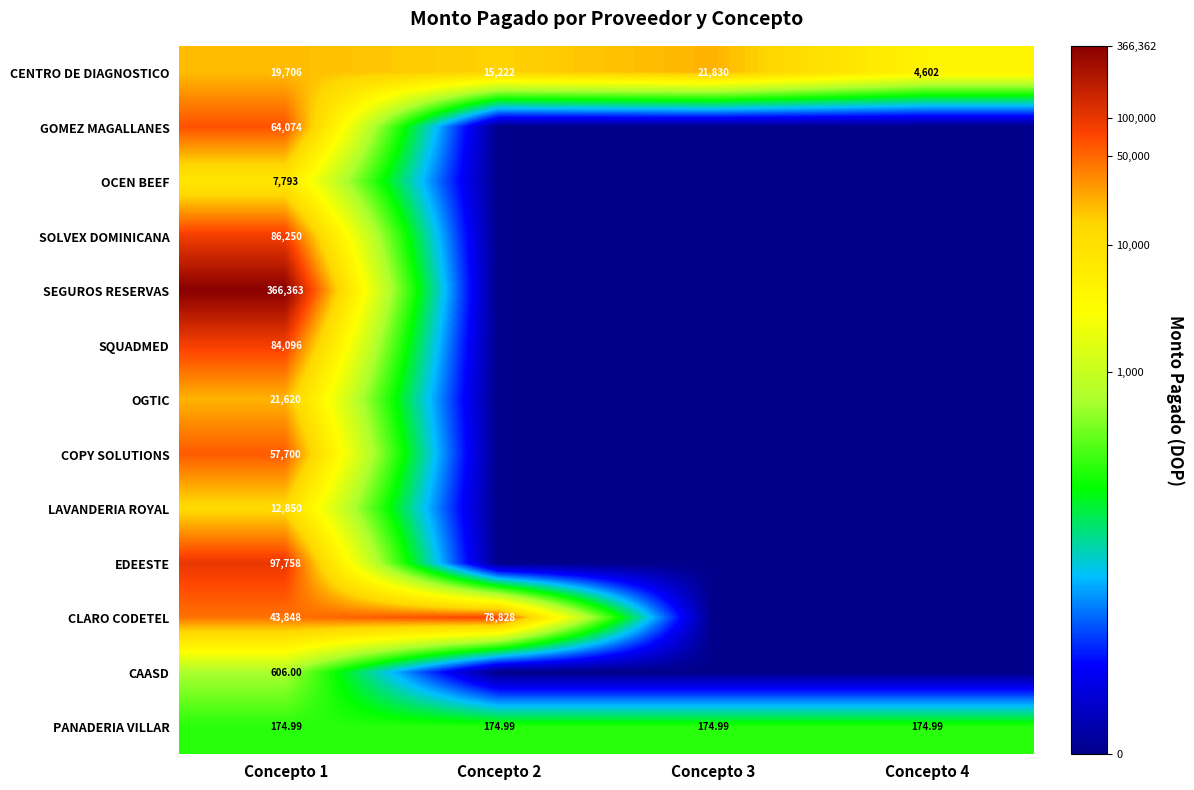

How many positive values does the OGTIC series have?

1